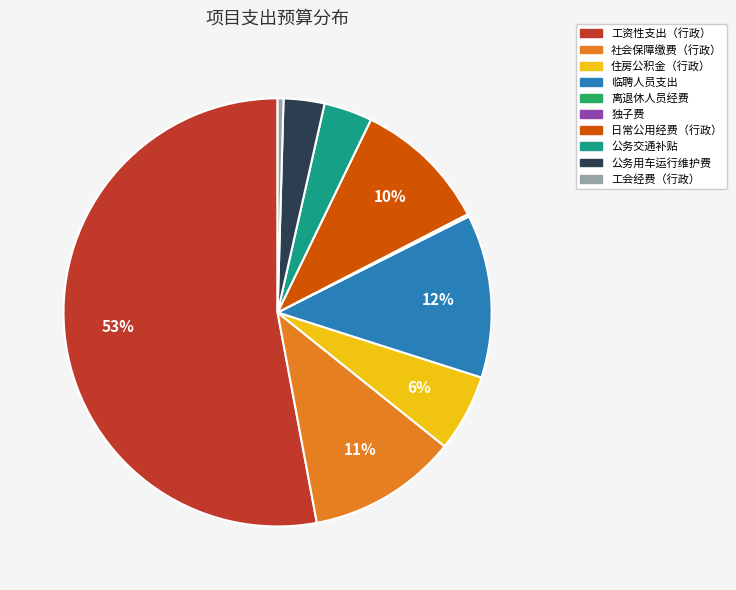

To the nearest percent, what is the average slice percentage?

10%